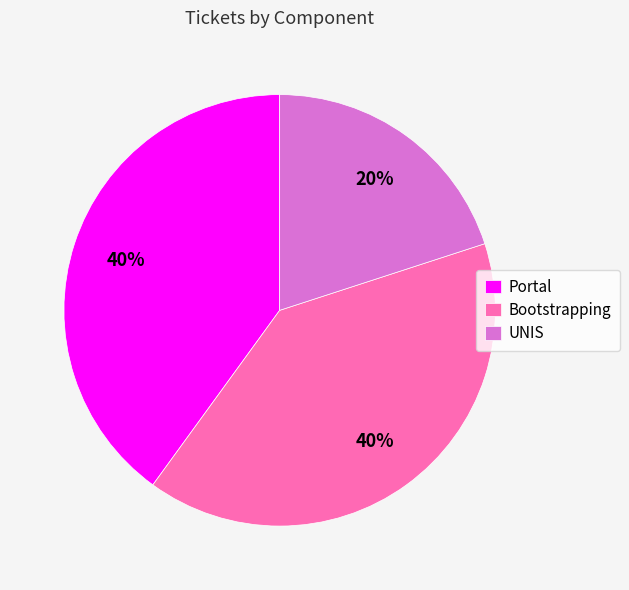

What percentage is the UNIS slice, to the nearest percent?

20%